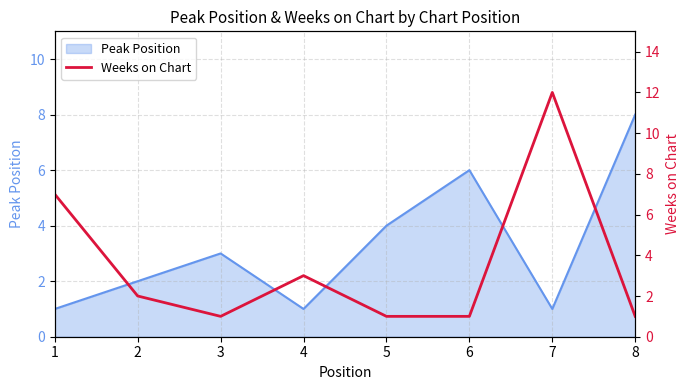

The value of Peak Position at 3 is 1. True or false?

False